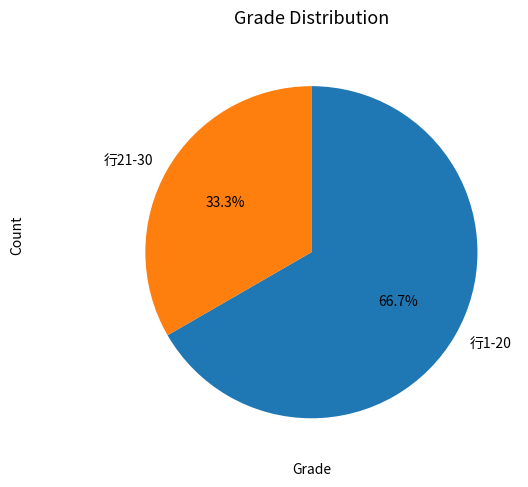

What is the largest slice in the pie chart?

行1-20